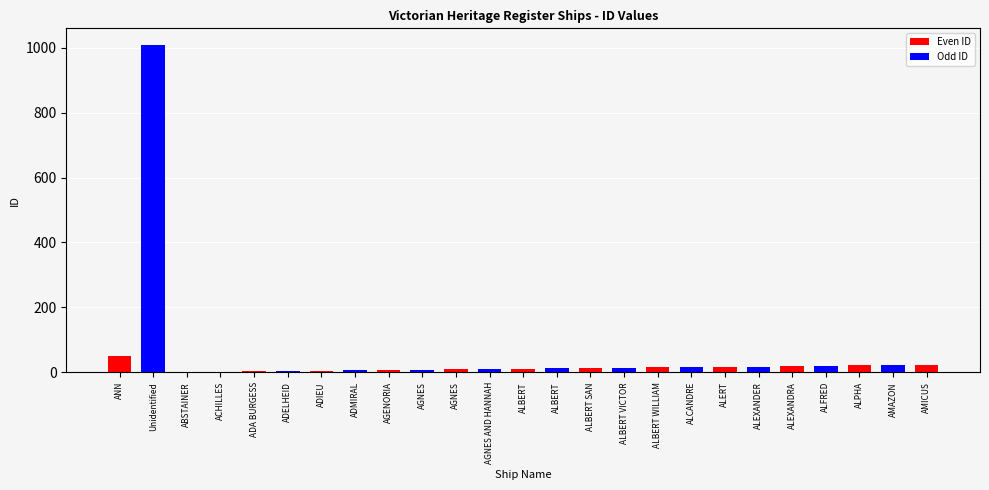

Rank the categories by value from lowest to highest.

ABSTAINER, ACHILLES, ADA BURGESS, ADELHEID, ADIEU, ADMIRAL, AGENORIA, AGNES, AGNES, AGNES AND HANNAH, ALBERT, ALBERT, ALBERT SAN, ALBERT VICTOR, ALBERT WILLIAM, ALCANDRE, ALERT, ALEXANDER, ALEXANDRA, ALFRED, ALPHA, AMAZON, AMICUS, ANN, Unidentified